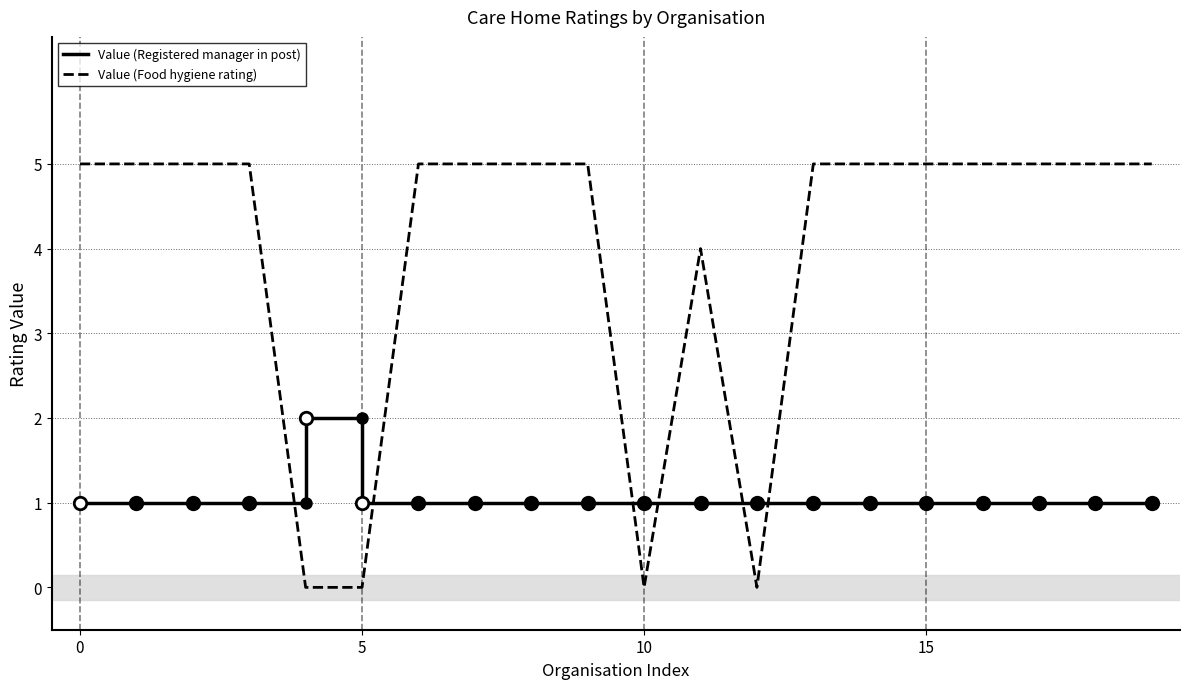

The Value (Food hygiene rating) series shows 9 at 15. True or false?

False